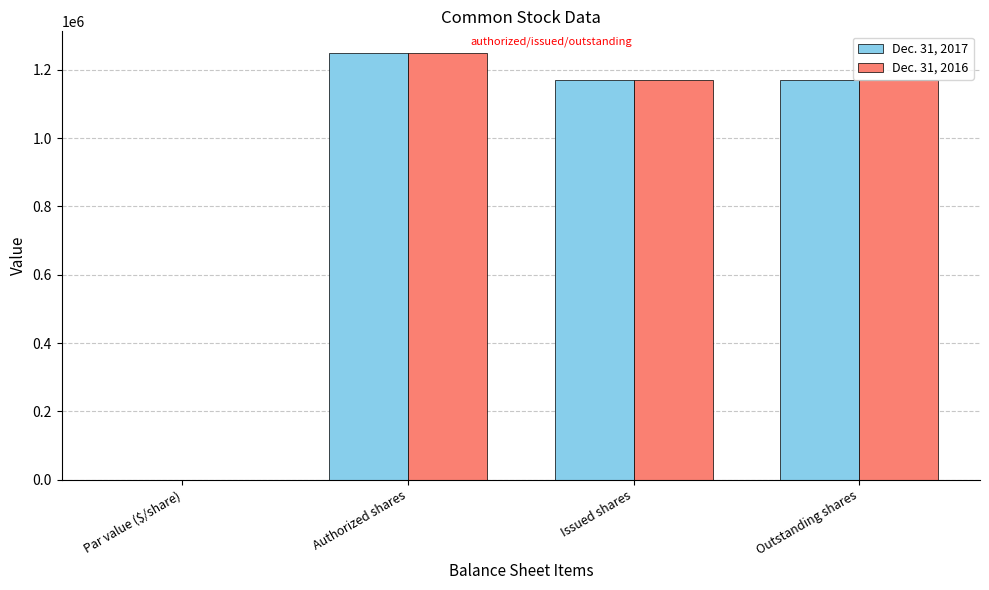

Count the number of data series in this chart.

2